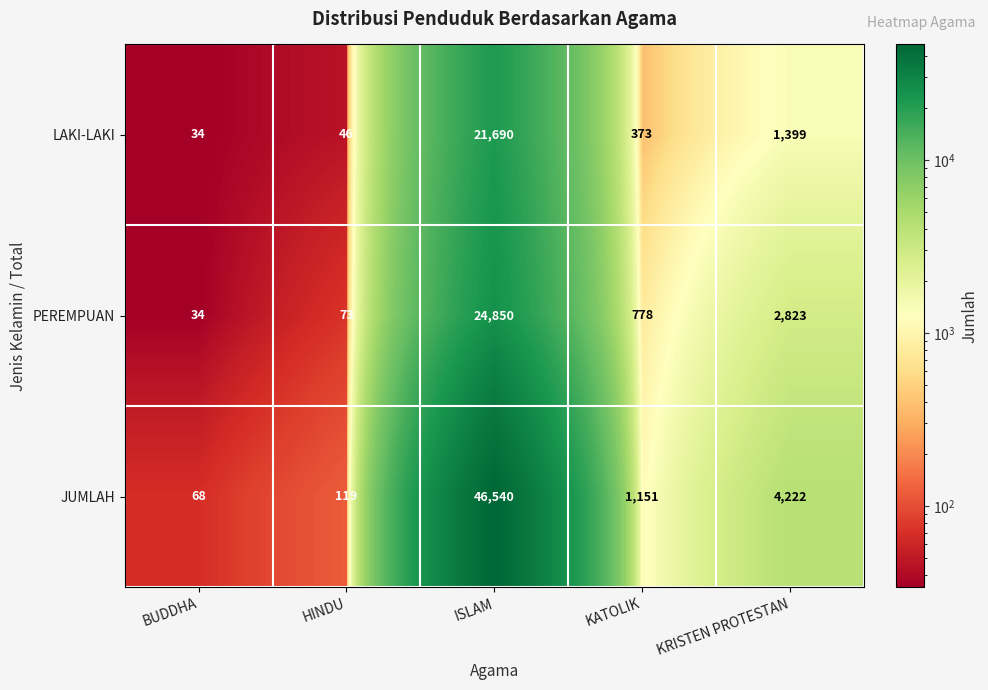

True or false: PEREMPUAN has a value of 16613 at ISLAM.

False